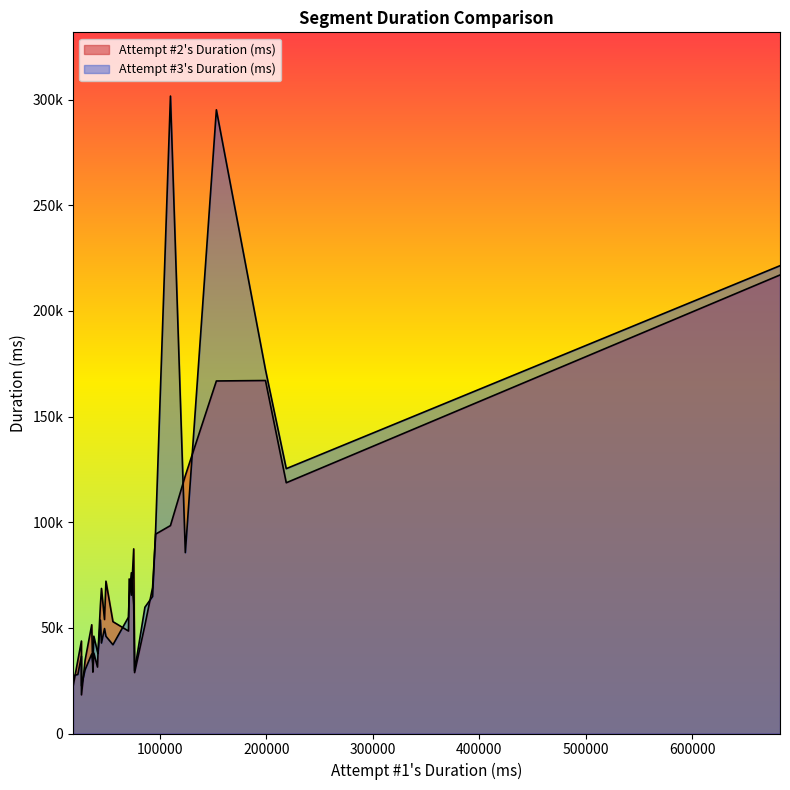

What is the value of the Attempt #2's Duration (ms) point at the 4th from the left?

29060